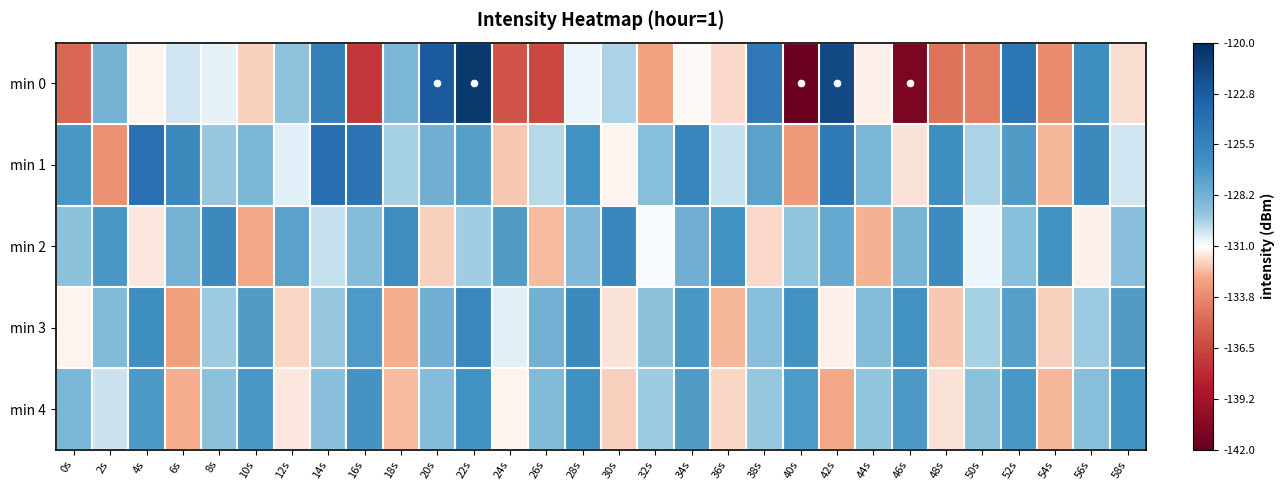

Which series changed the most between 20s and 56s?

min 0